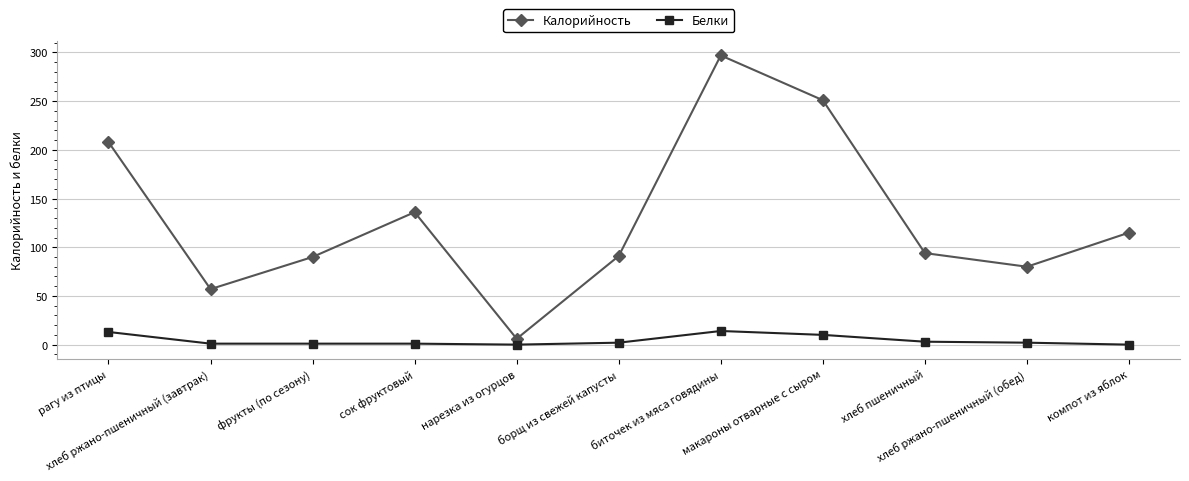

What is the sum of all Калорийность values?

1425